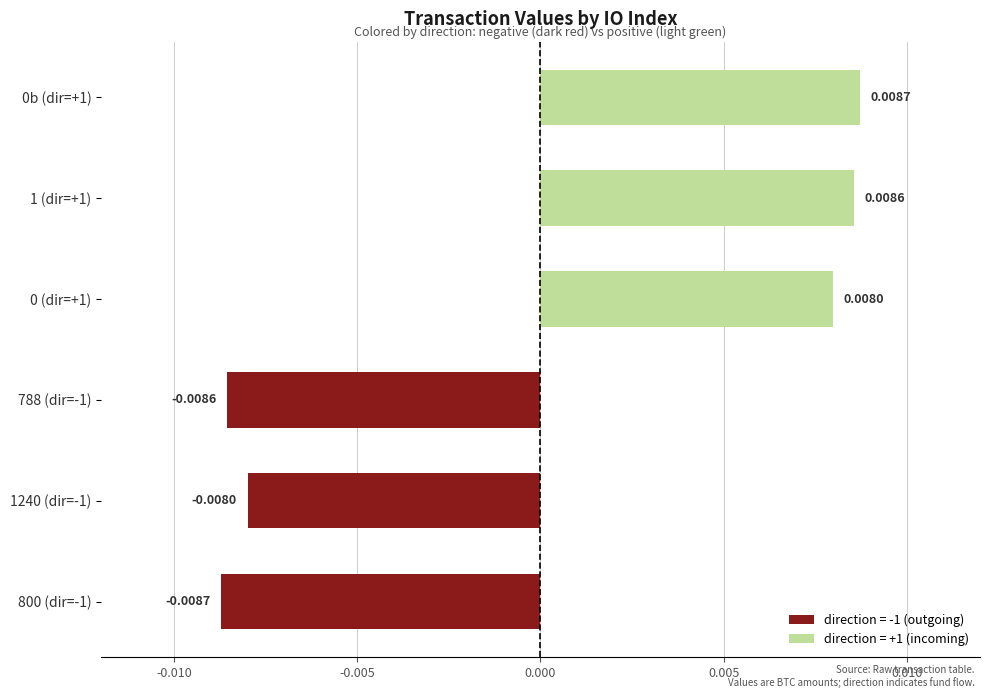

How many categories are shown in the chart?

6